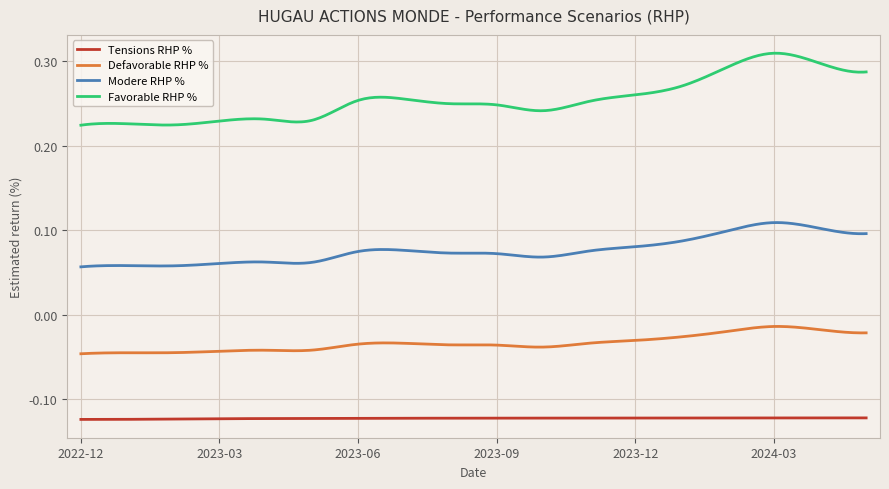

Which series has the widest spread of values?

Favorable RHP %